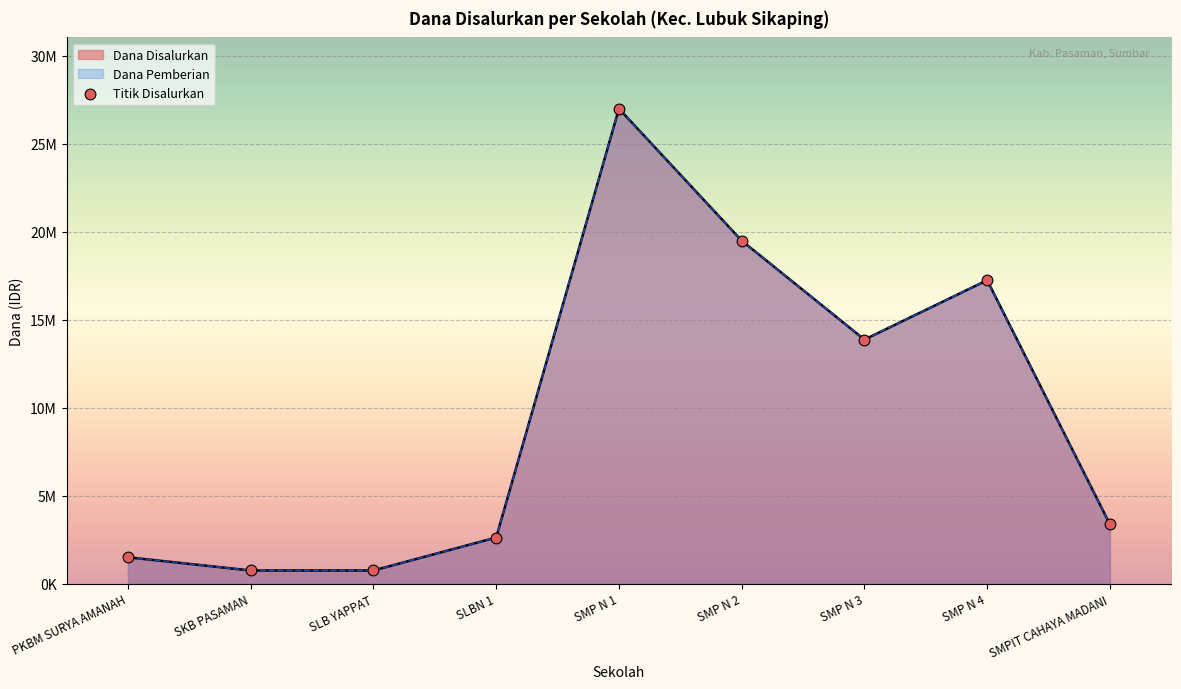

What is the change in value from SLBN 1 to SMPIT CAHAYA MADANI?

+750000